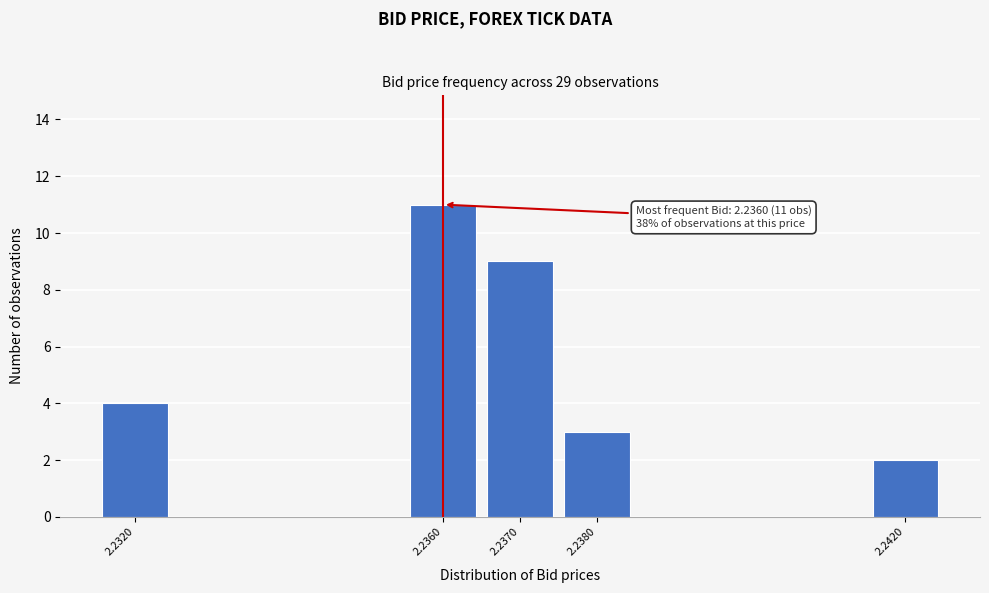

Reading left to right, extract all data points from this chart.

2.2320=4	2.2360=11	2.2370=9	2.2380=3	2.2420=2